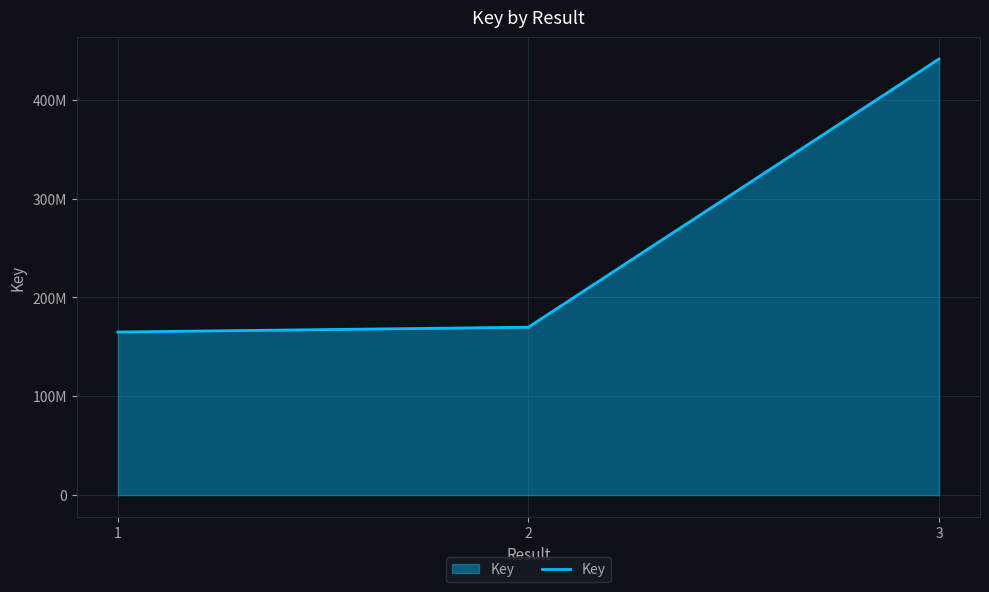

What is the difference between the maximum and minimum values?

276100960